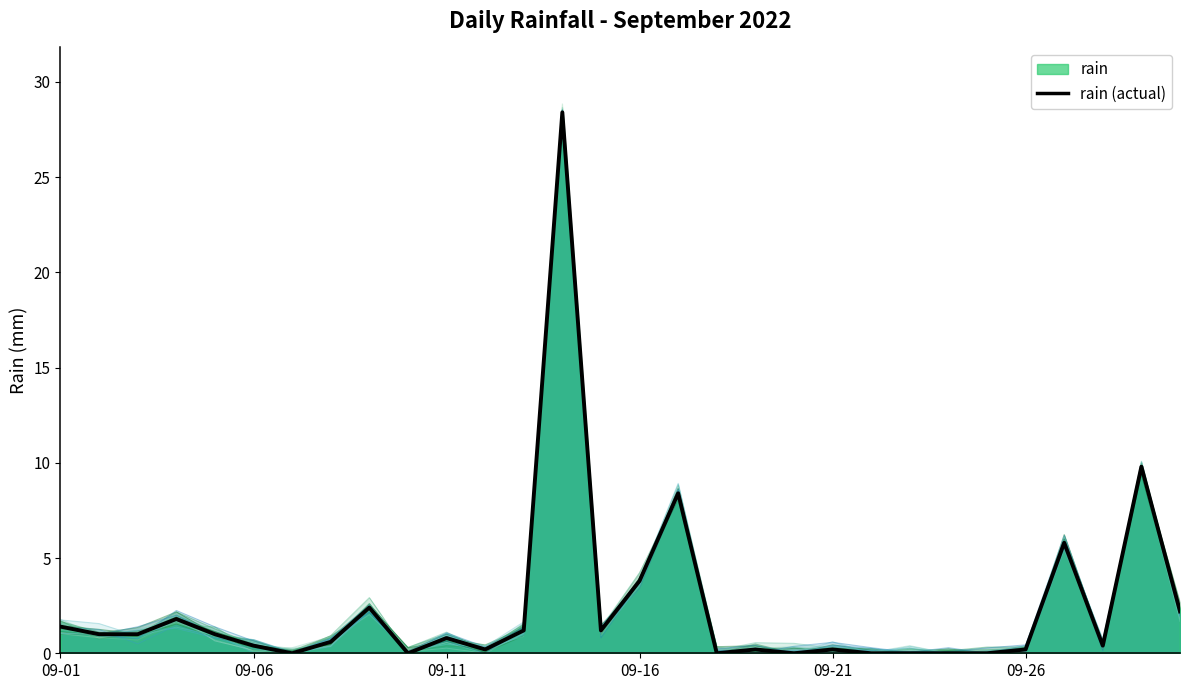

What position from the left is 09-06?

2